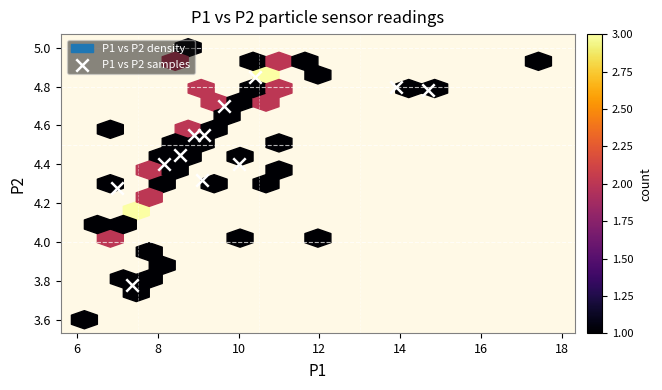

What is the range of Y values (max minus min)?

1.1